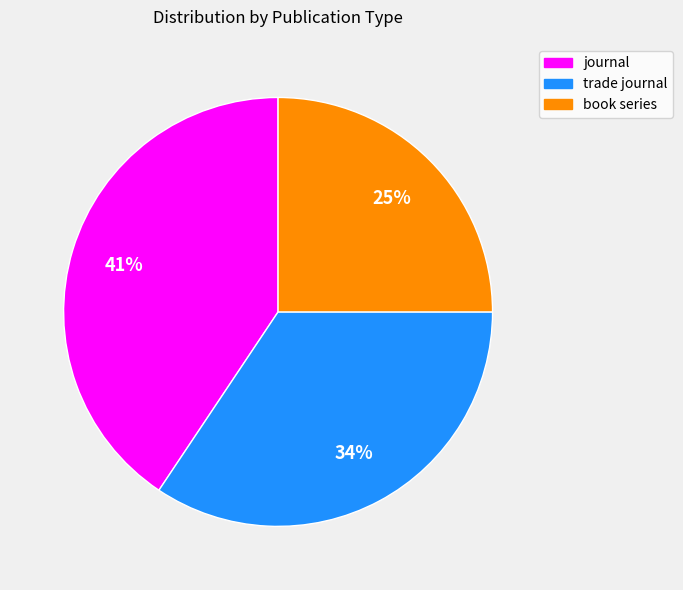

The trade journal slice represents 34% of the pie. True or false?

True